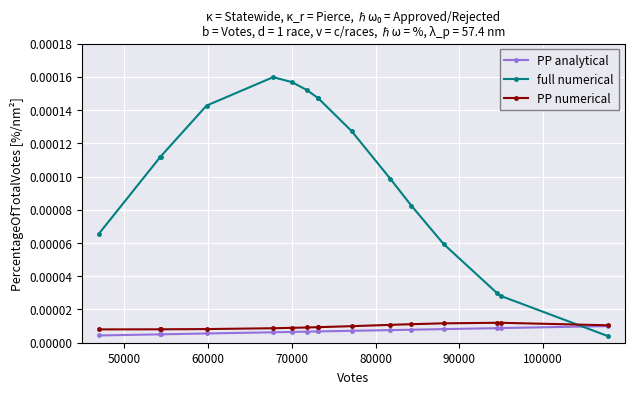

Which series has the widest spread of values?

full numerical